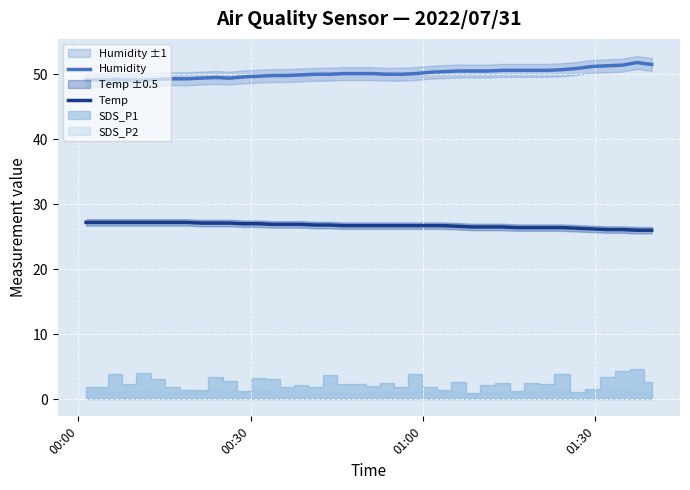

What is the highest value of the Humidity series?

51.8